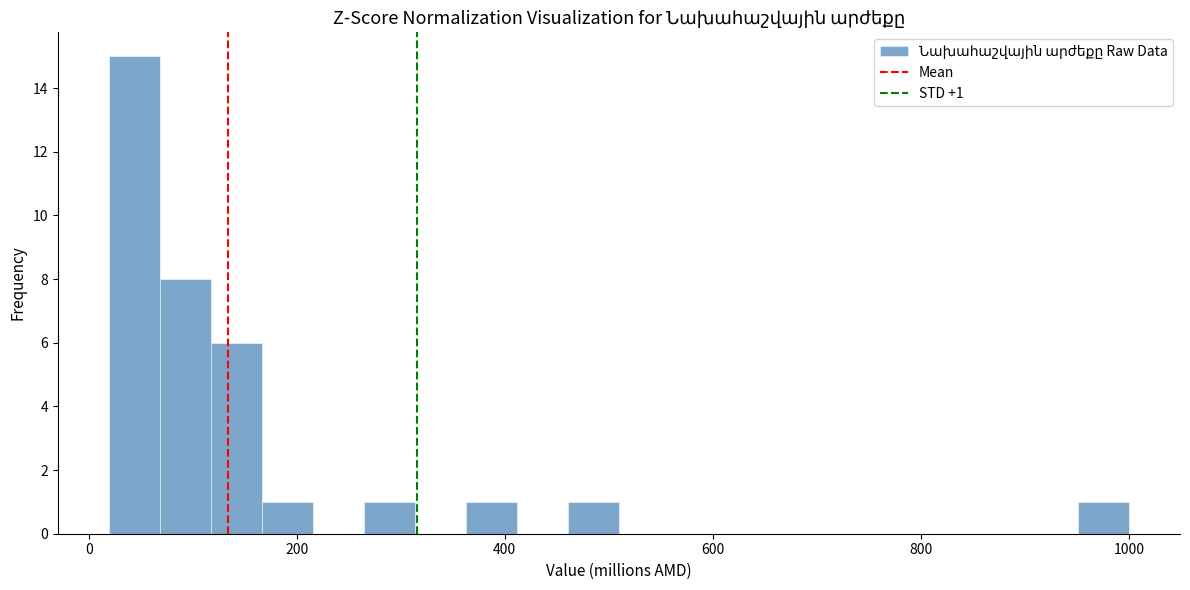

Around what value on the x-axis is the tallest bar? Give the approximate position of its centre, as read against the axis.

40